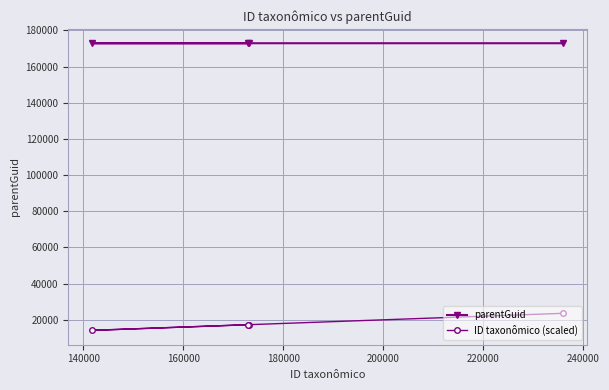

What is the difference between the maximum and minimum values in the ID taxonômico (scaled) series?

9431.4